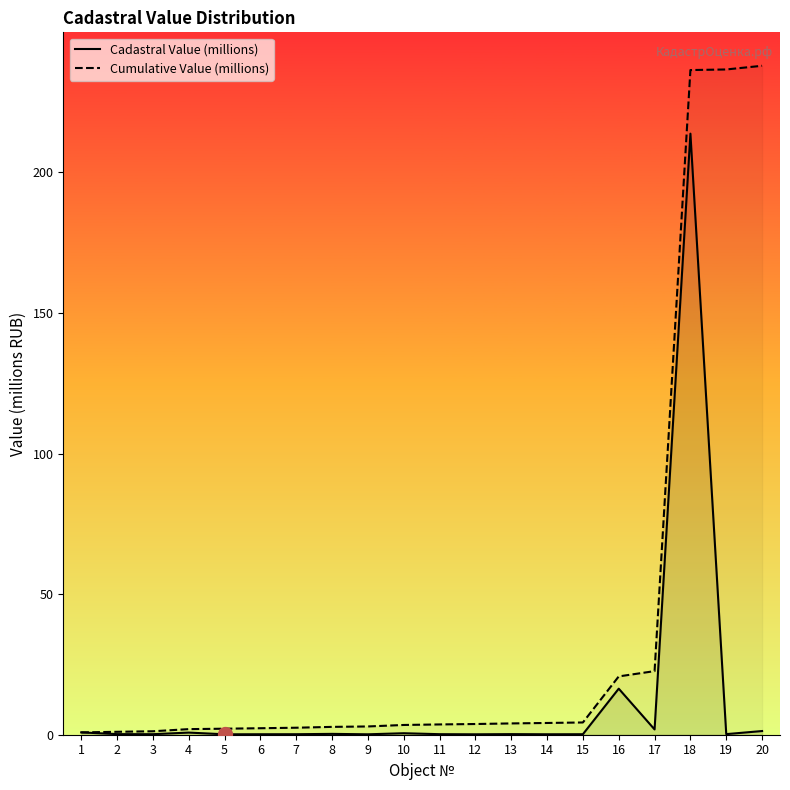

Between 9 and 20, which series saw the biggest shift?

Cumulative Value (millions)